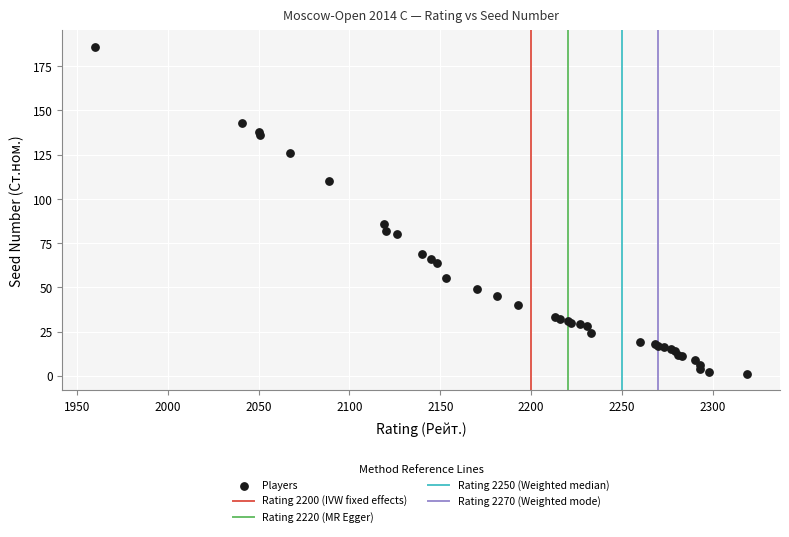

What Y value in the scatter plot is closest to 93?

86